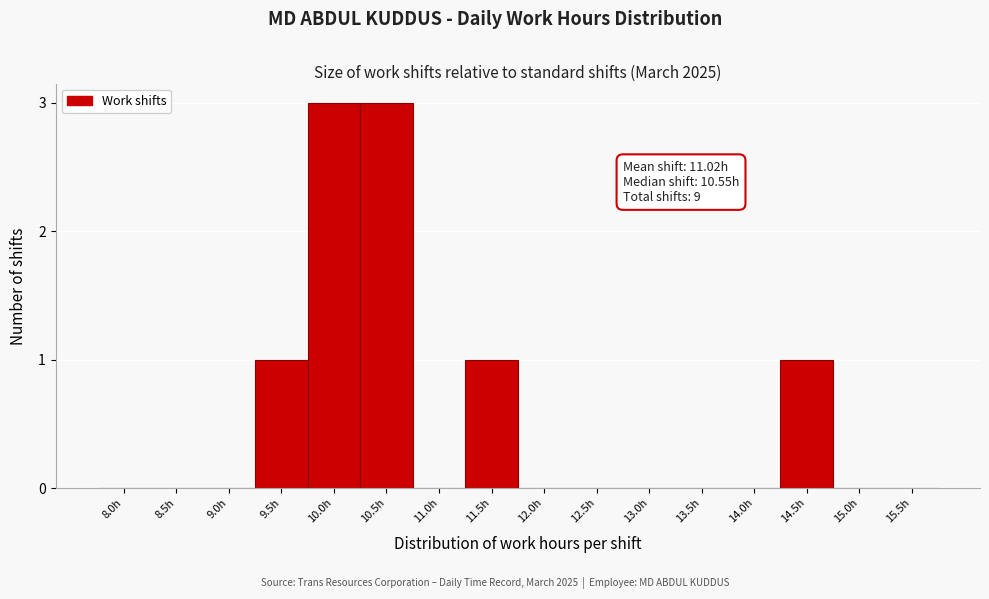

Reading left to right, transcribe all the data shown in this chart.

8.0h=0	8.5h=0	9.0h=0	9.5h=1	10.0h=3	10.5h=3	11.0h=0	11.5h=1	12.0h=0	12.5h=0	13.0h=0	13.5h=0	14.0h=0	14.5h=1	15.0h=0	15.5h=0